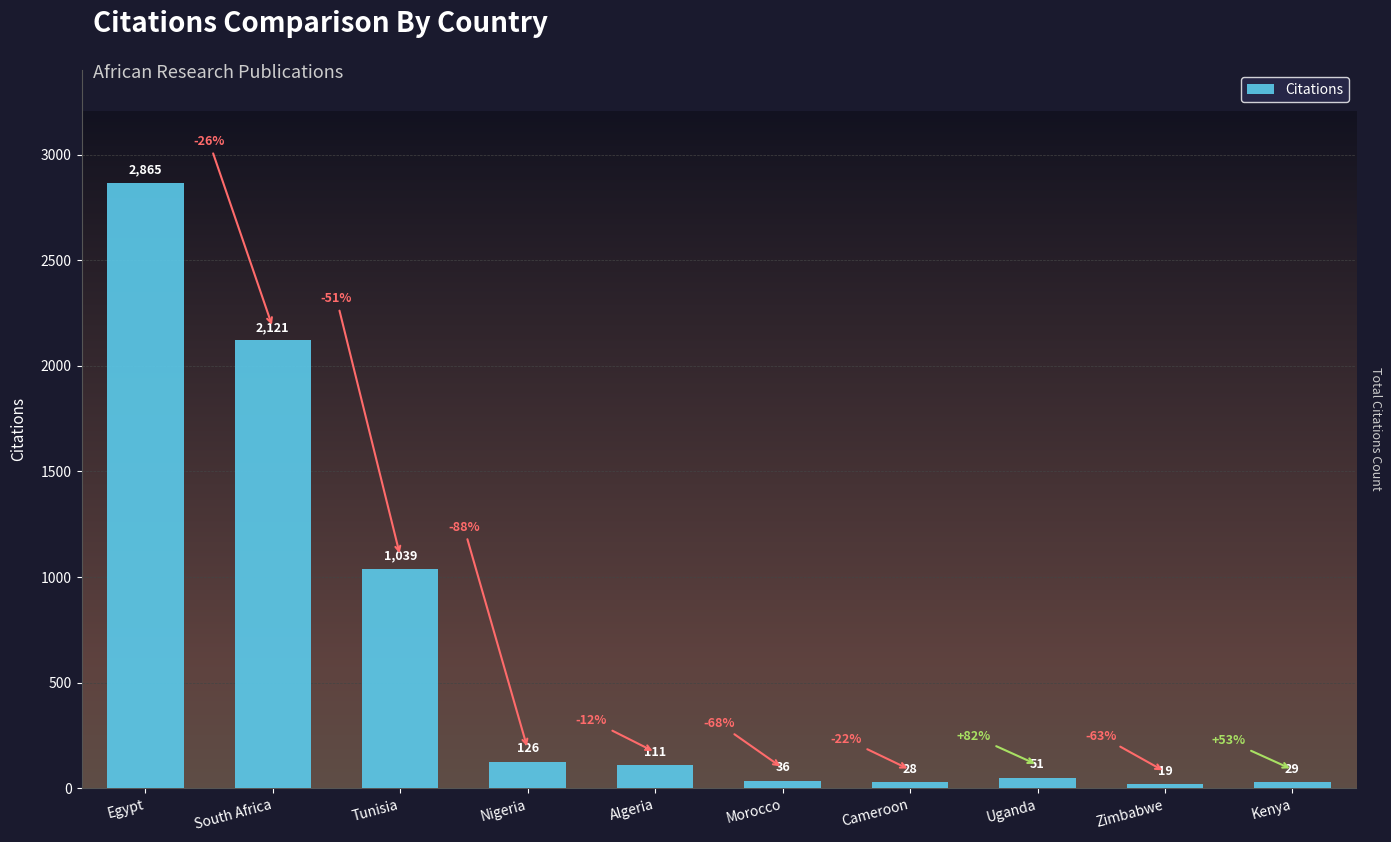

Reading right to left, extract all data points from this chart.

29	19	51	28	36	111	126	1039	2121	2865